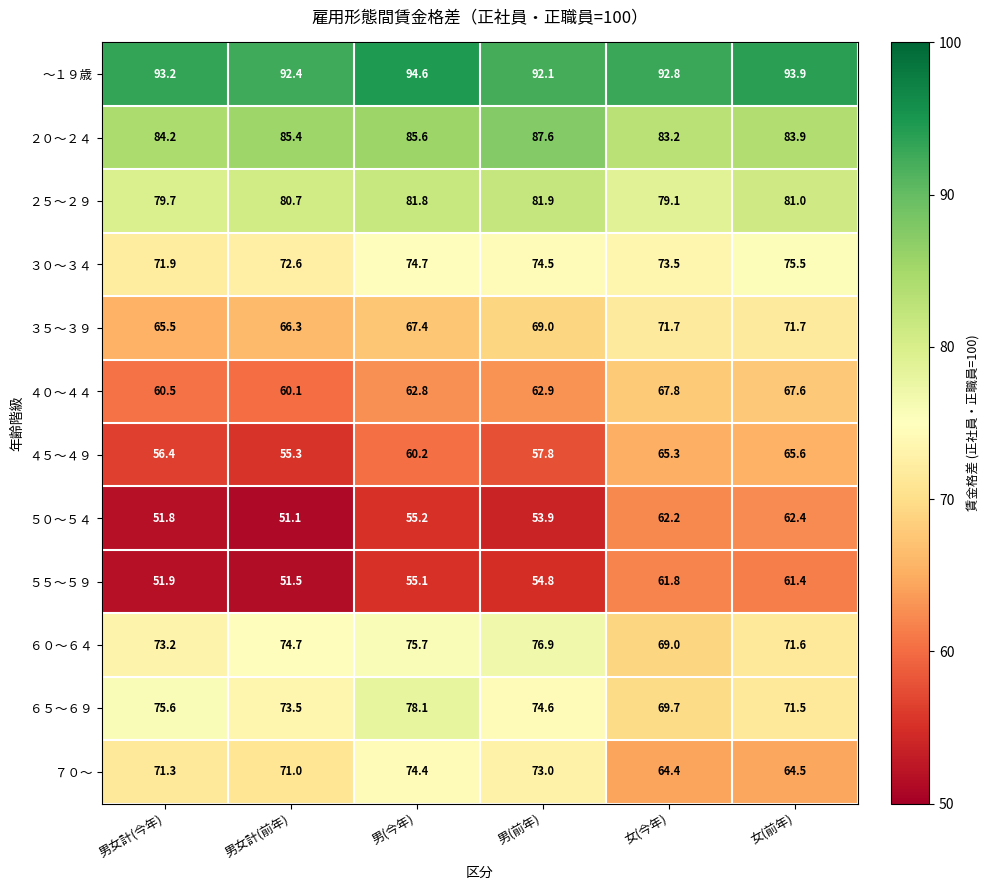

What is the difference between the maximum and minimum values in the ３５～３９ series?

6.2